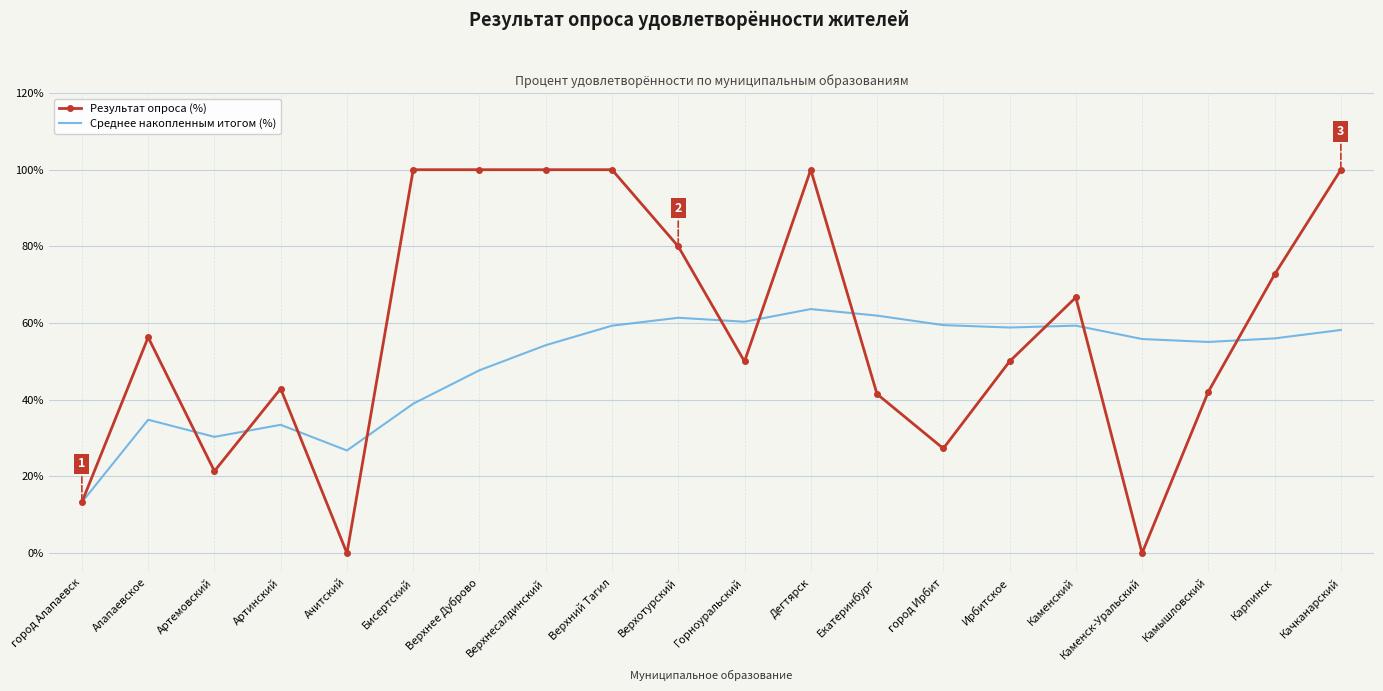

Rank the series by their average value, from lowest to highest.

Среднее накопленным итогом (%), Результат опроса (%)